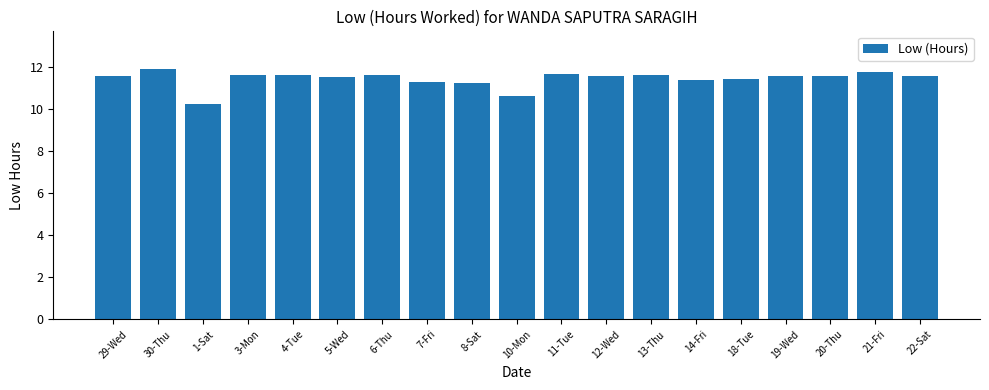

What is the difference between the second highest and minimum values?

1.5